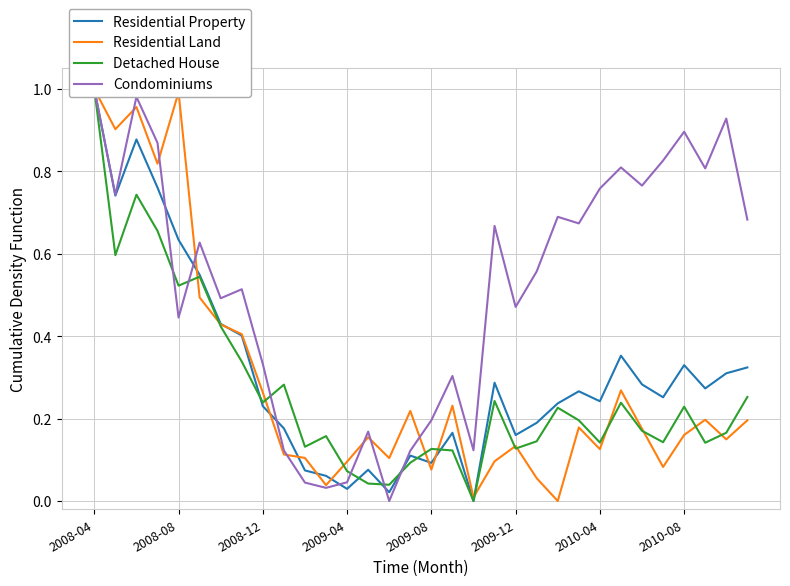

Between 9 and 14, which is larger?

9